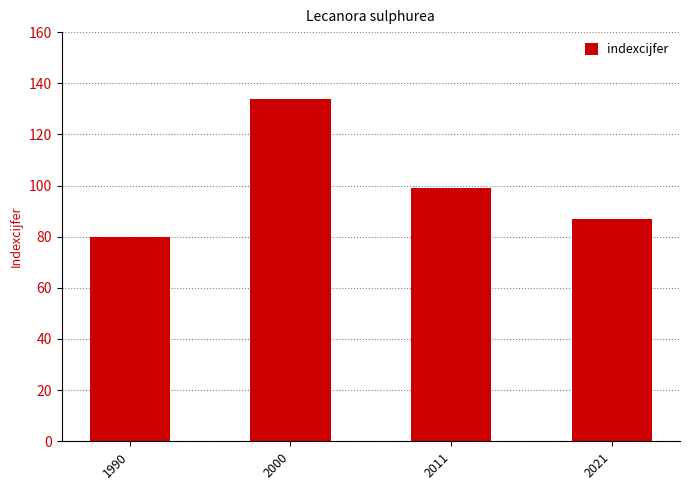

How many bars are there in total?

4